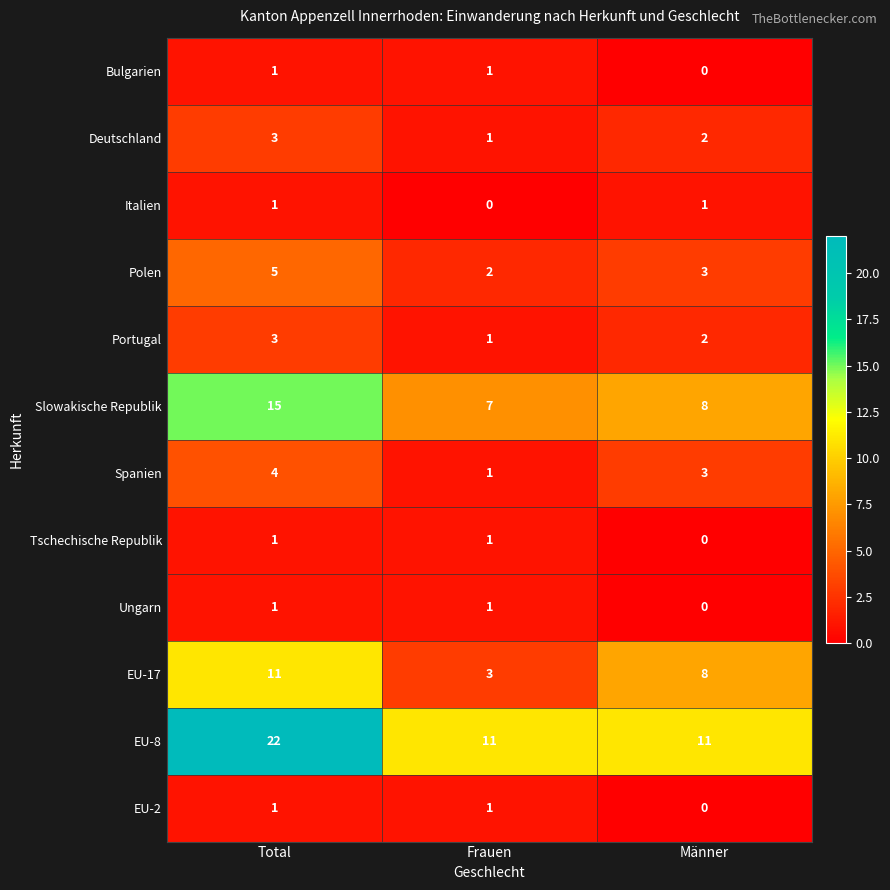

What is the average value of the EU-17 series?

7